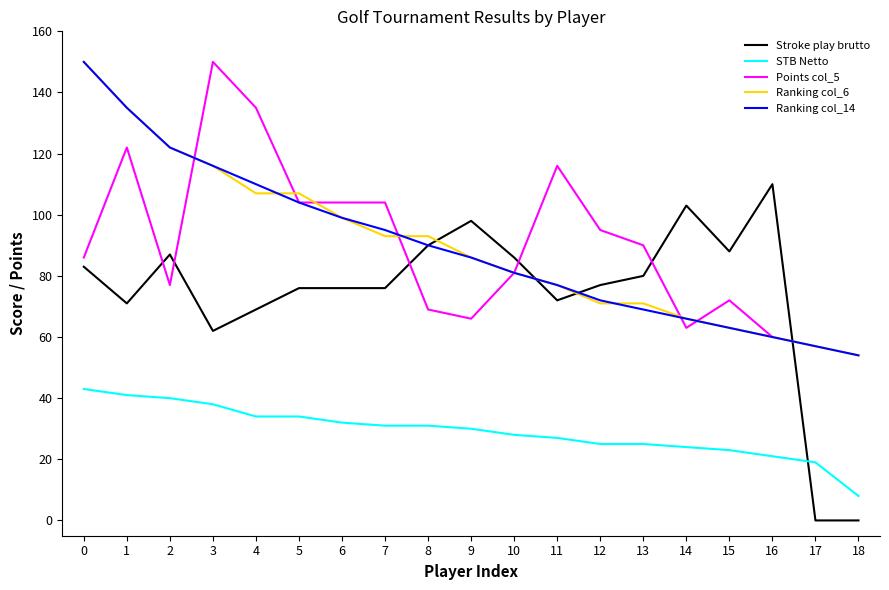

Rank the categories by STB Netto value from highest to lowest.

0, 1, 2, 3, 4, 5, 6, 7, 8, 9, 10, 11, 12, 13, 14, 15, 16, 17, 18